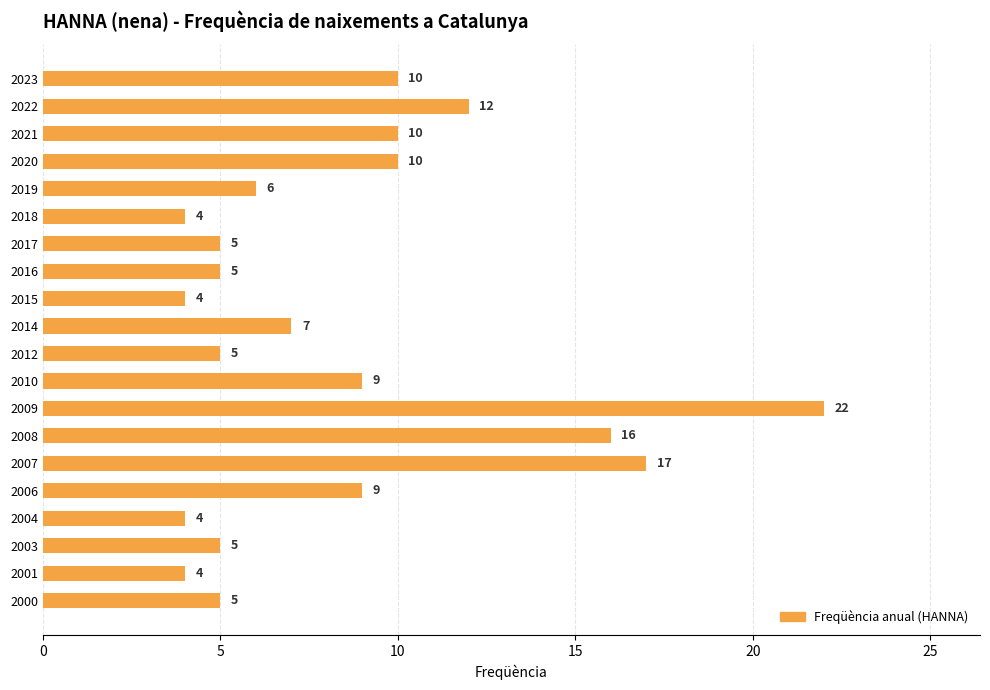

What is the greatest value displayed?

22